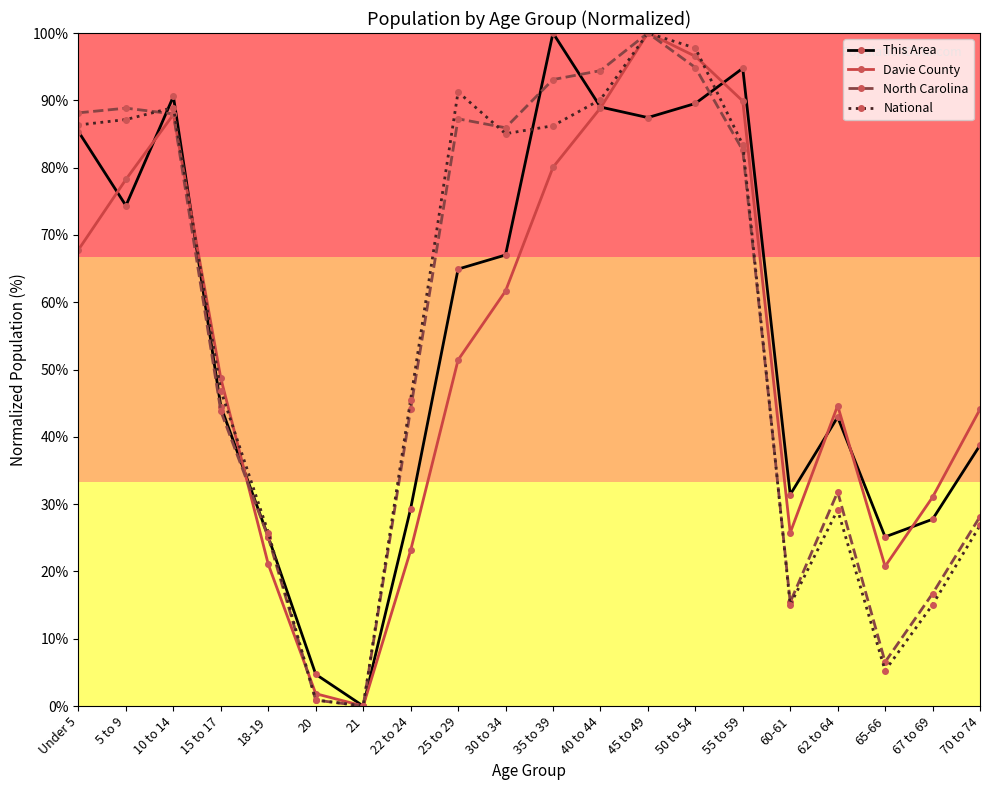

What position from the right is 22 to 24?

13